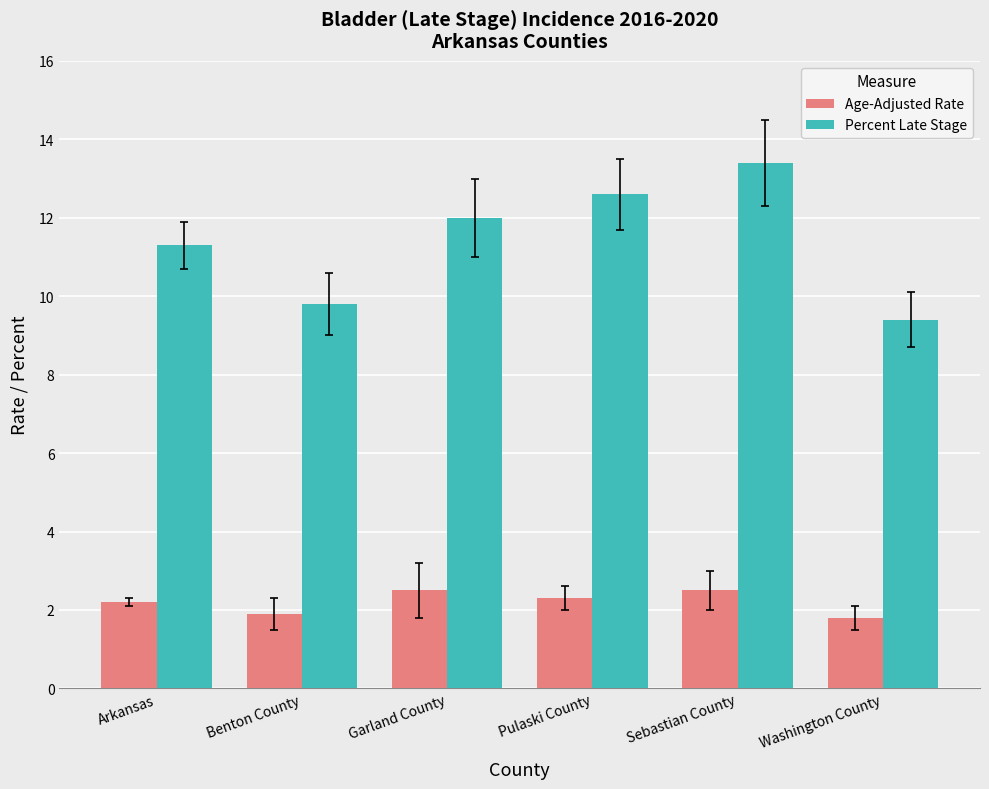

Which category has the highest value across all series?

Sebastian County